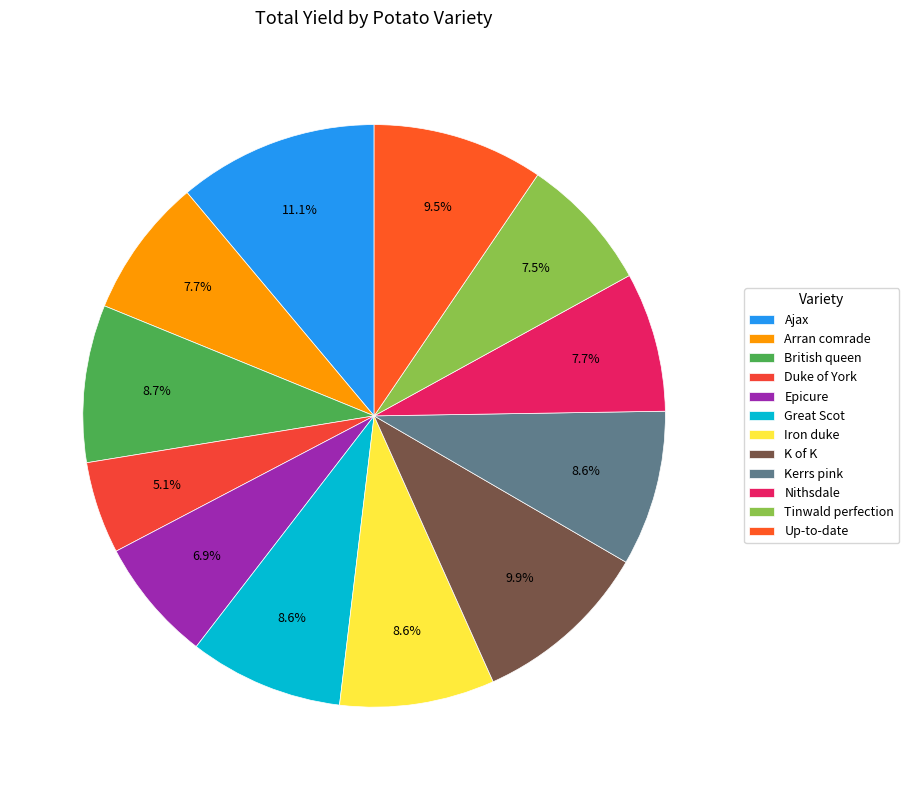

How many segments does this pie chart have?

12